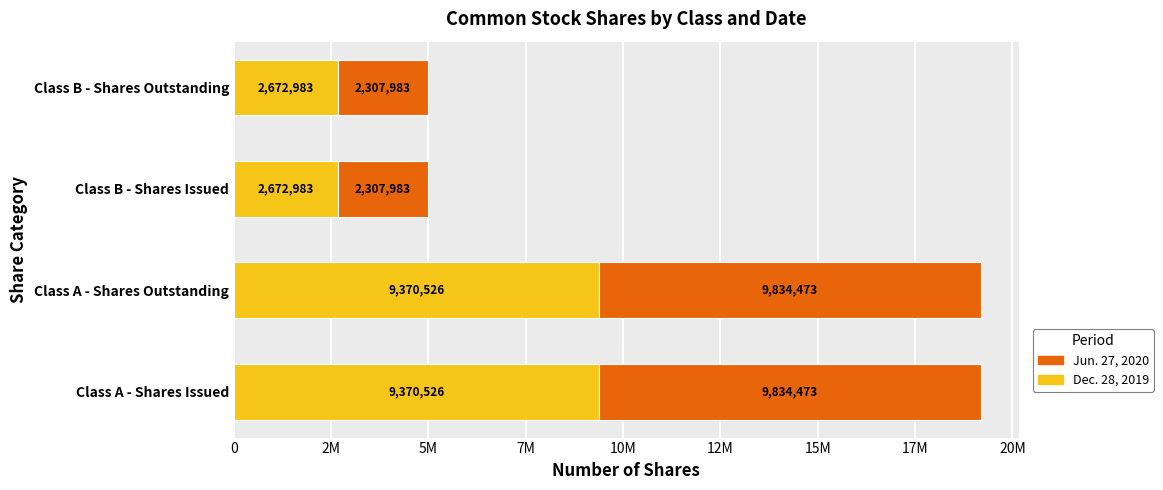

How many Dec. 28, 2019 values are between 2672983 and 9370526?

4